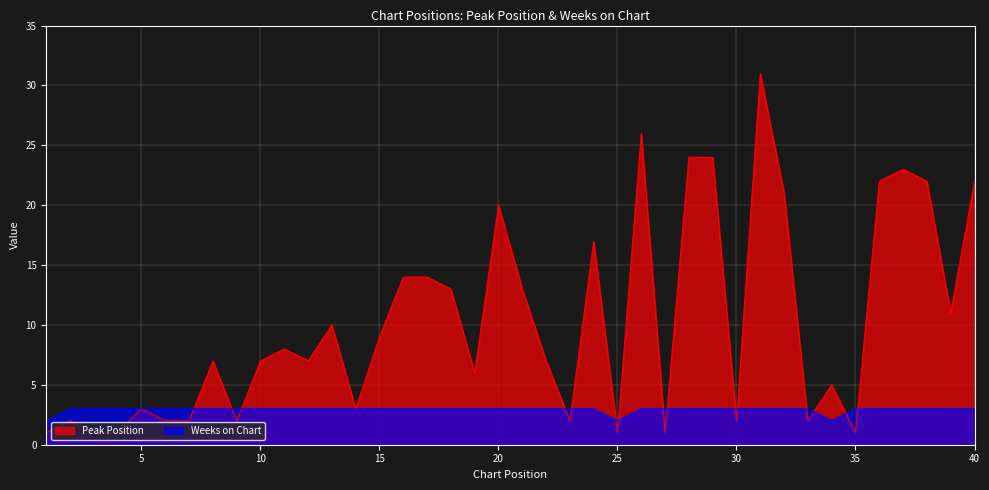

How many interior local valleys does the Peak Position series have?

11